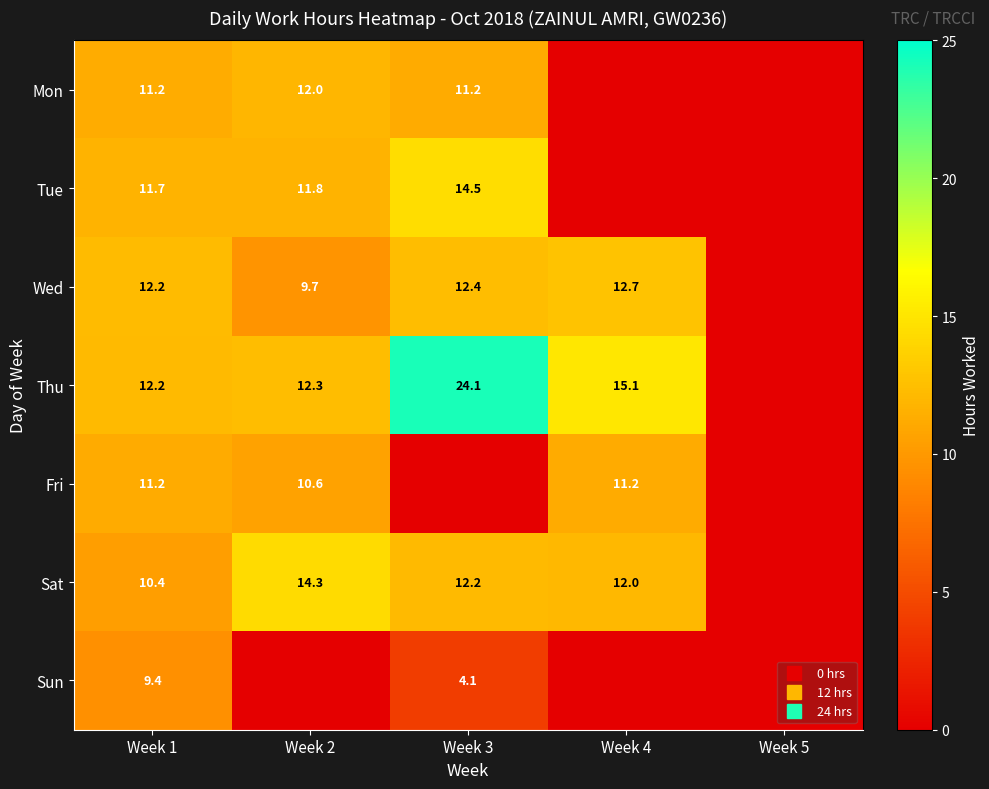

Which series has the largest range (max minus min)?

Thu